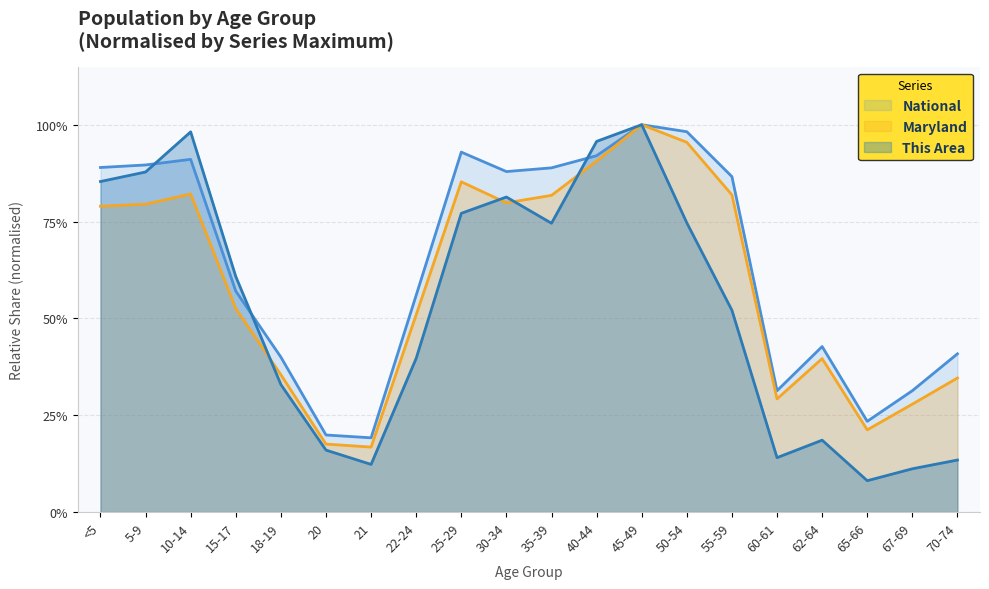

Which series has the largest total across all categories?

National